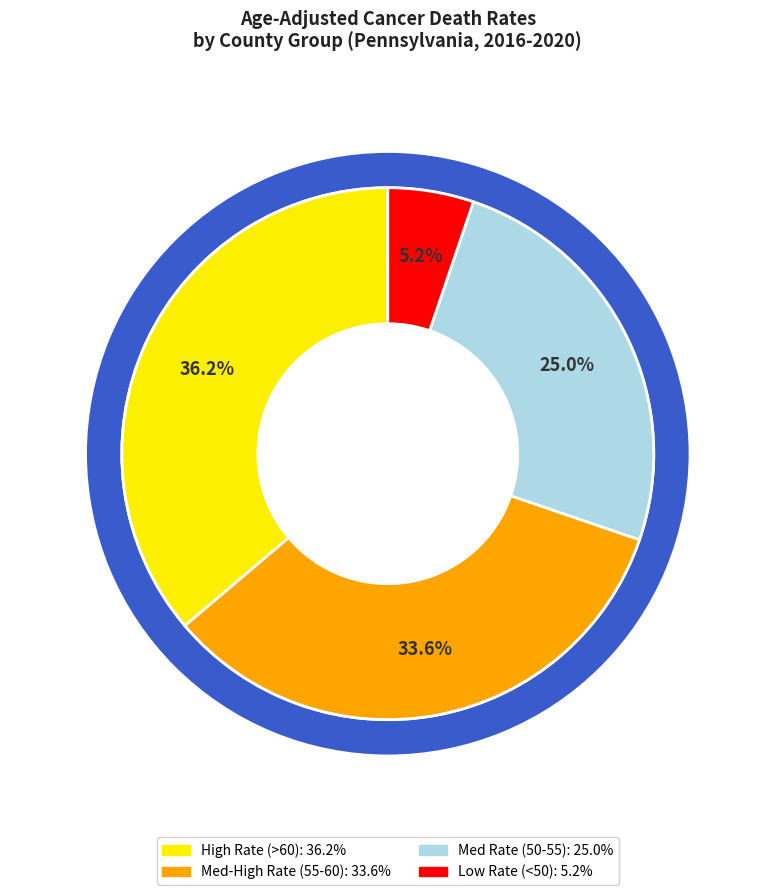

How many segments does this pie chart have?

3